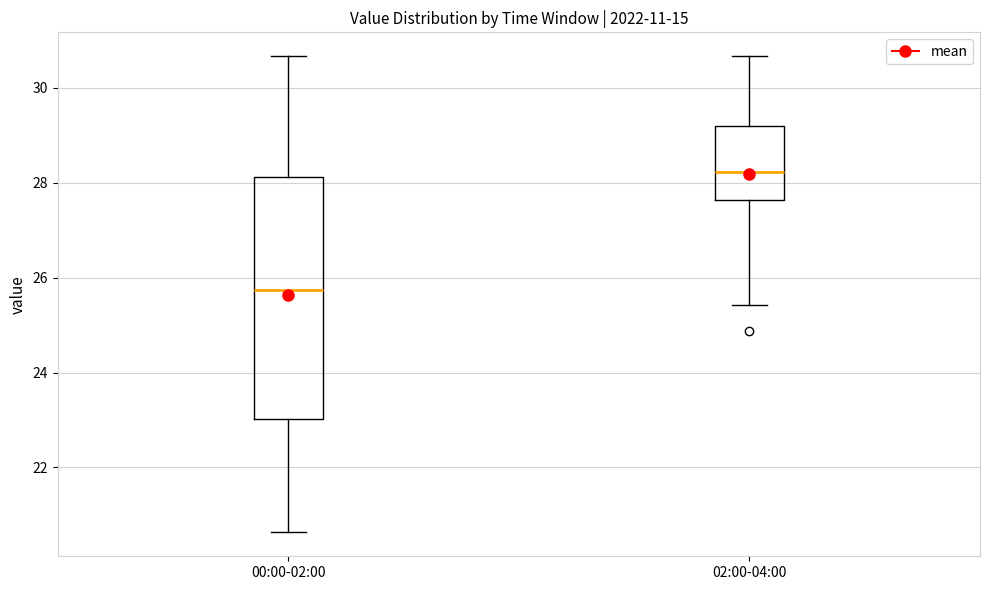

Which box has the lowest median line?

00:00-02:00